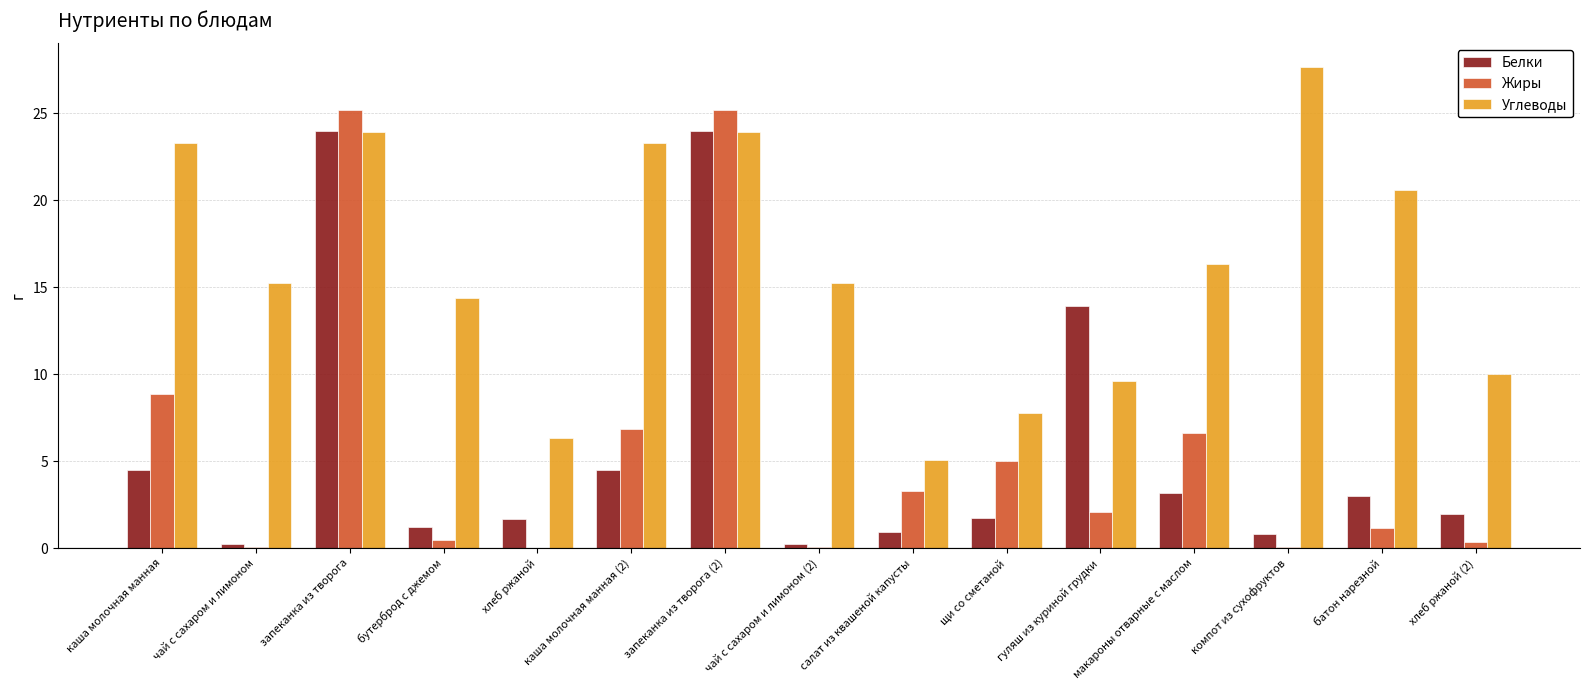

Between каша молочная манная (2) and чай с сахаром и лимоном (2), which series saw the biggest shift?

Углеводы